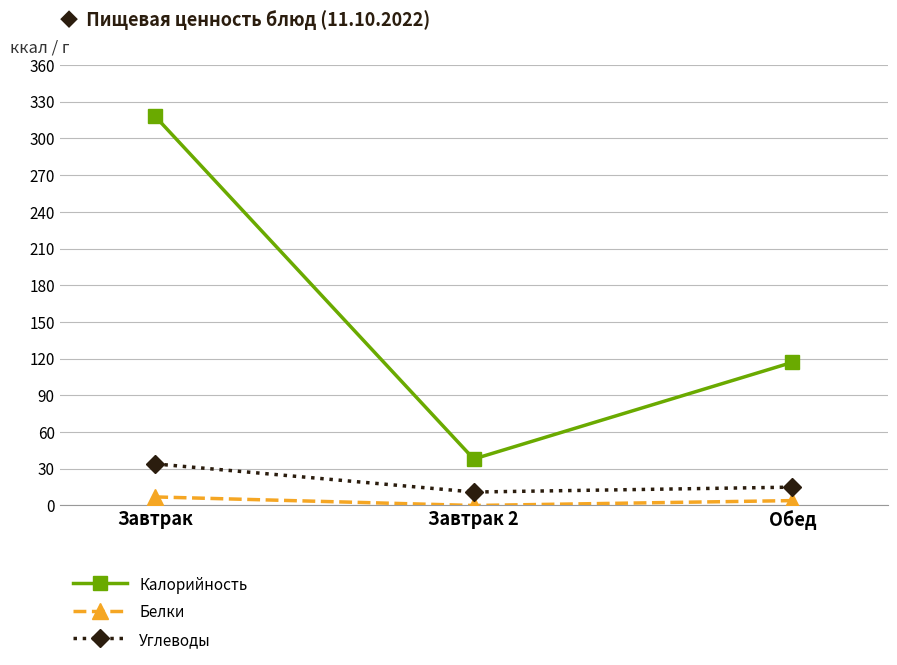

Count the Калорийность values in the range 38 to 318.

3